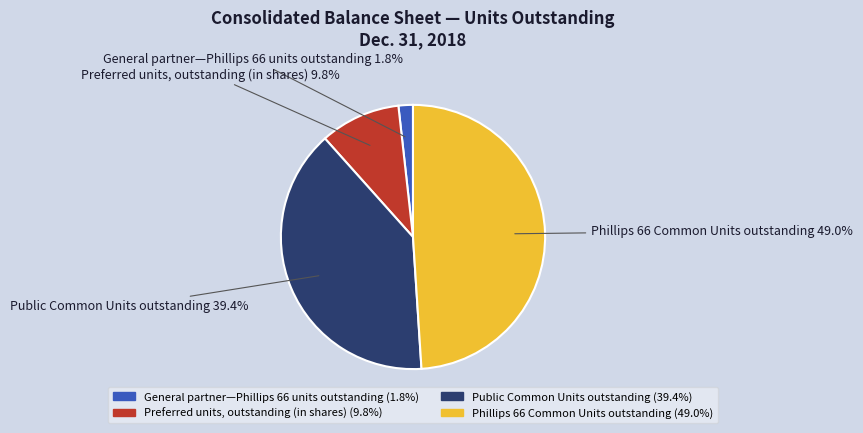

What is the ratio of the value at Phillips 66 Common Units outstanding to the value at Public Common Units outstanding?

1.2